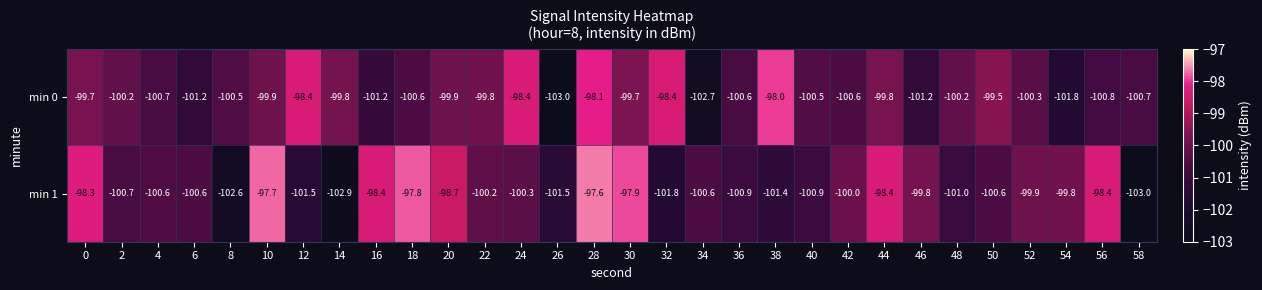

The value of min 1 at 46 is -99.8. True or false?

True